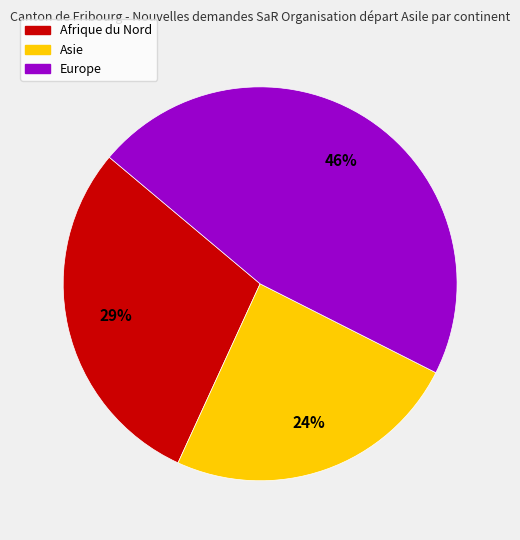

Is there a majority slice in this chart?

No